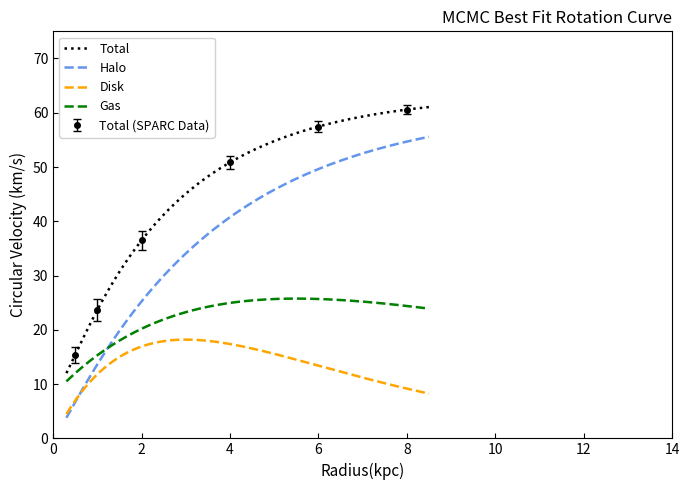

What is the highest value of the Halo series?

55.6